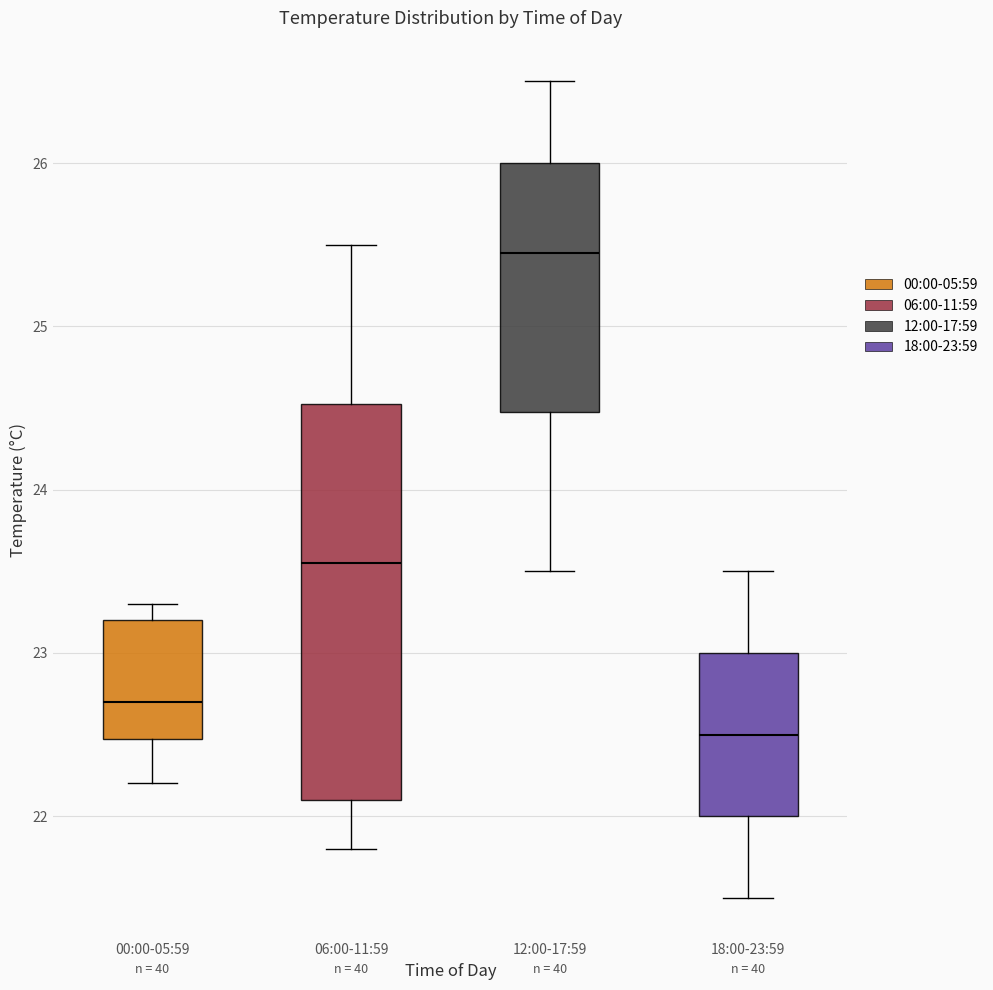

Reading left to right, transcribe this box plot: for each box, give where its median line is, the range the box spans, and where its two whiskers end, as read against the y-axis. The values are not printed on the chart, so give them approximately, as read against the axis.

00:00-05:59: median 22.7, box 22.5 to 23.2, whiskers 22.2 to 23.3
06:00-11:59: median 23.6, box 22.1 to 24.5, whiskers 21.8 to 25.5
12:00-17:59: median 25.5, box 24.5 to 26.0, whiskers 23.5 to 26.5
18:00-23:59: median 22.5, box 22.0 to 23.0, whiskers 21.5 to 23.5